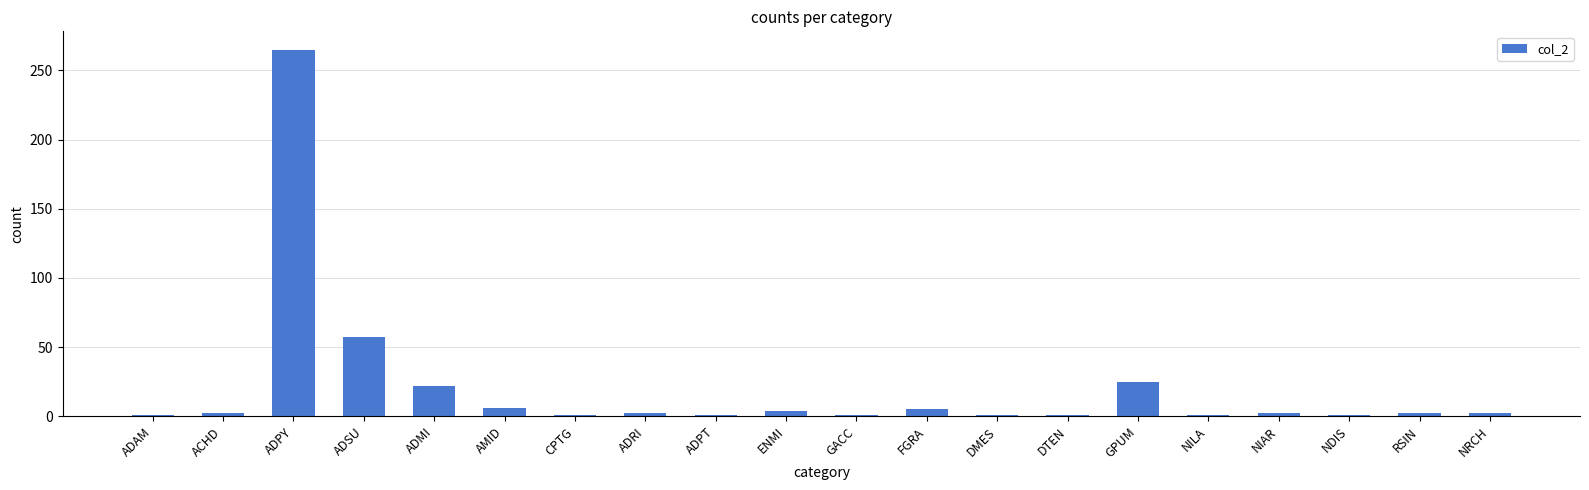

Which category has the highest value across all series?

ADPY